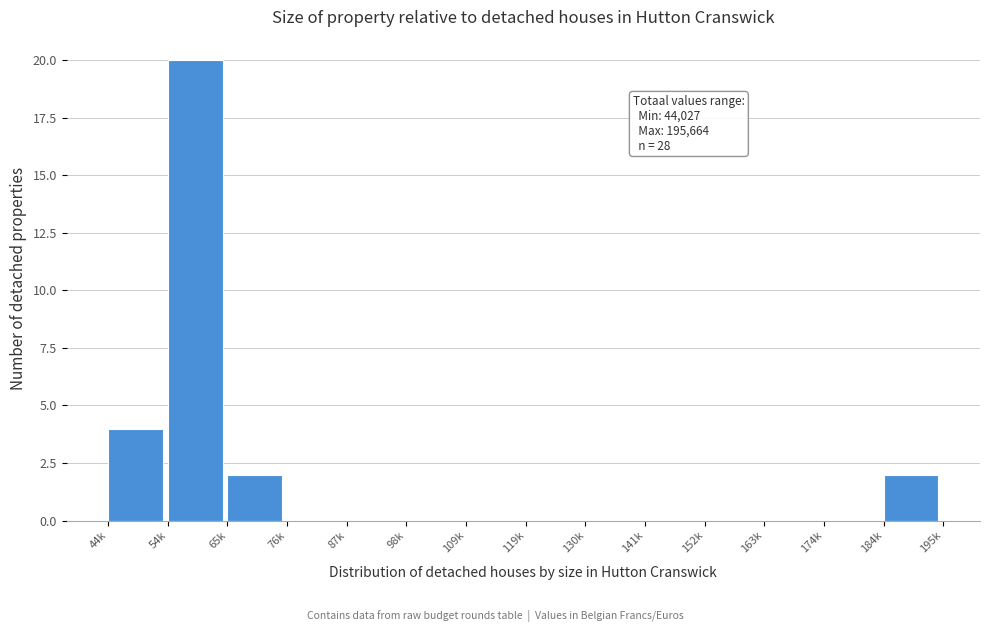

Reading left to right, list all the values displayed in this chart.

44k=4	54k=20	65k=2	76k=0	87k=0	98k=0	109k=0	119k=0	130k=0	141k=0	152k=0	163k=0	174k=0	184k=2